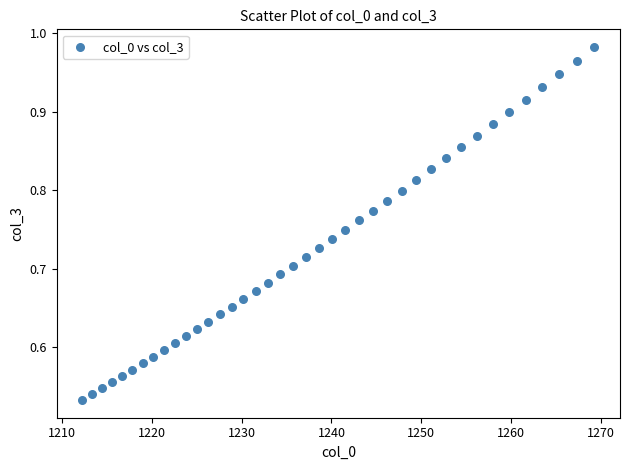

What is the range of X values (max minus min)?

57.0